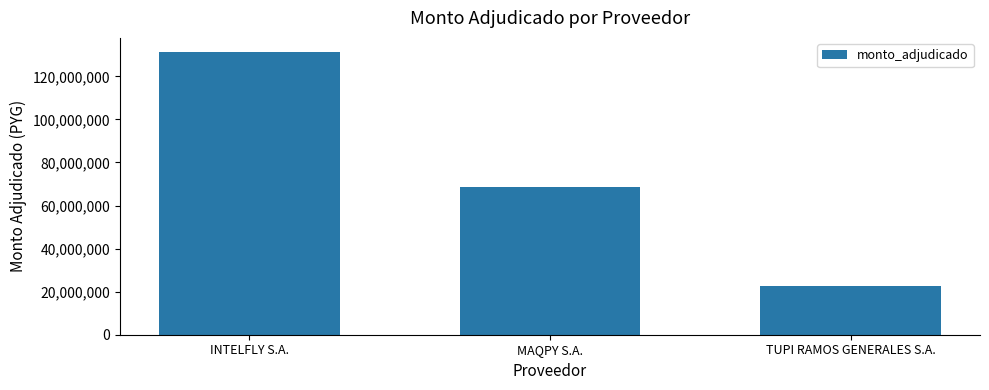

At which category does the chart reach its minimum across all series?

TUPI RAMOS GENERALES S.A.